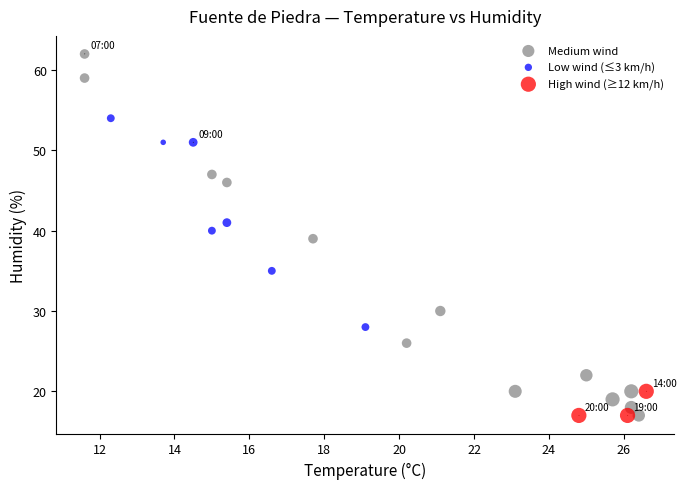

Which series contains the highest Y value?

Medium wind